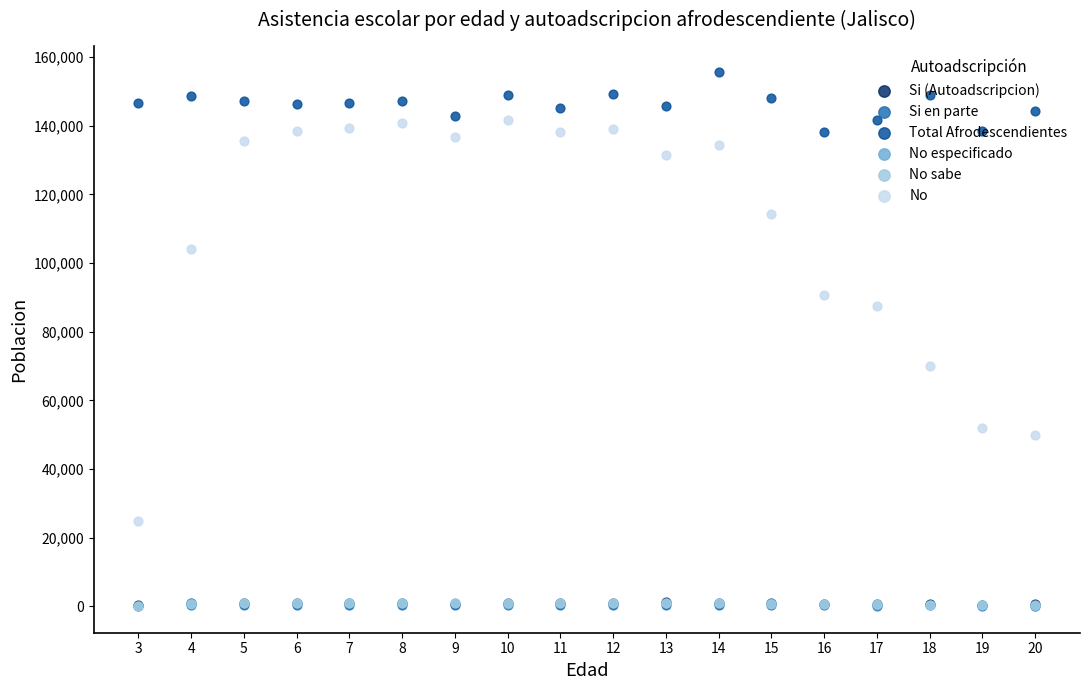

Which series has the widest spread of Y values?

No